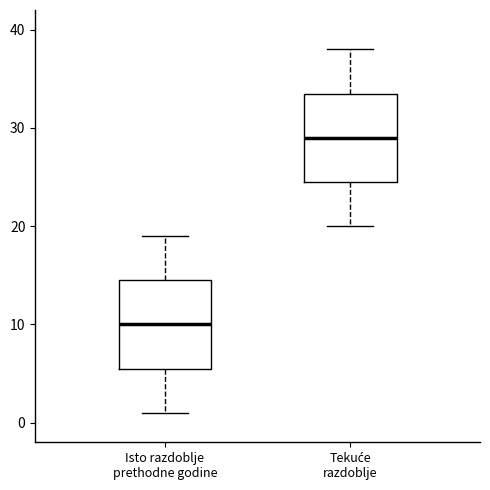

Reading left to right, transcribe this box plot: for each box, give where its median line is, the range the box spans, and where its two whiskers end, as read against the y-axis. The values are not printed on the chart, so give them approximately, as read against the axis.

Isto razdoblje prethodne godine: median 10, box 6 to 15, whiskers 1 to 19
Tekuće razdoblje: median 29, box 25 to 34, whiskers 20 to 38